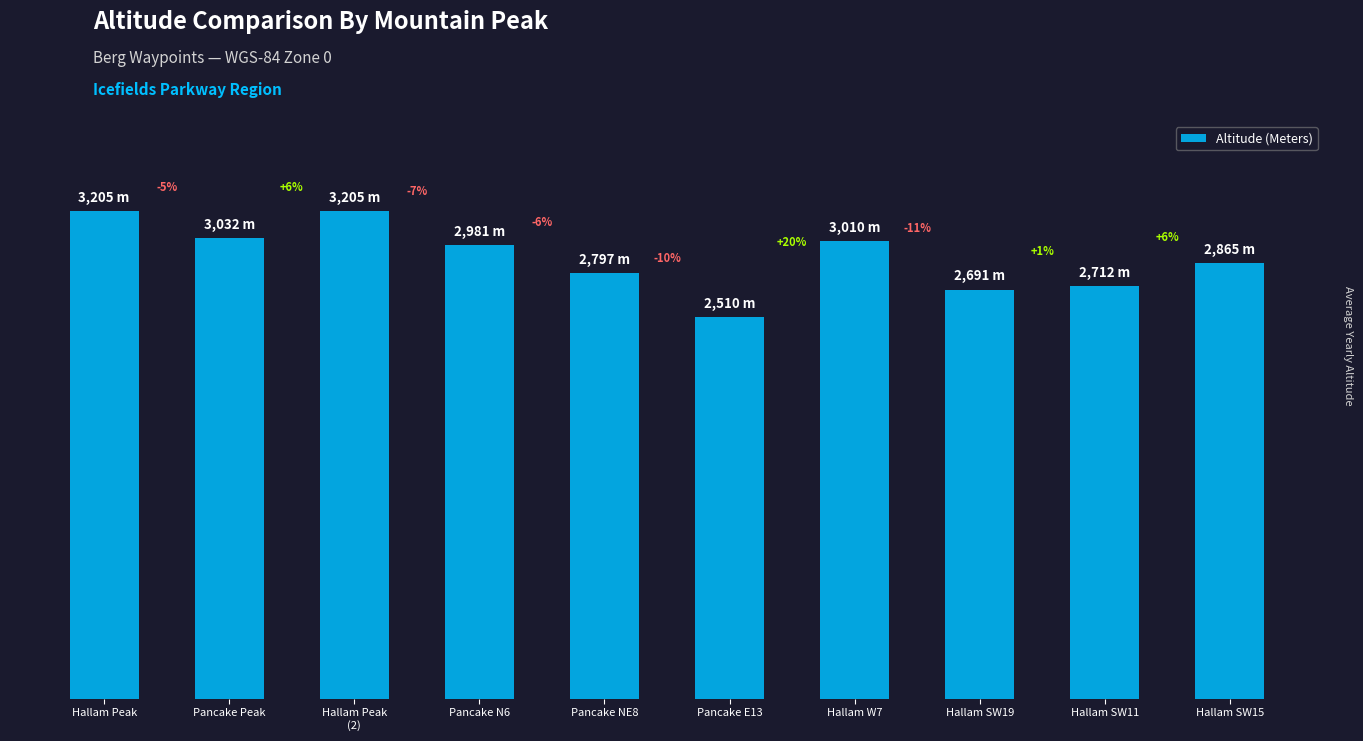

What is the sum of the values at Hallam Peak
(2) and Hallam W7?

6215